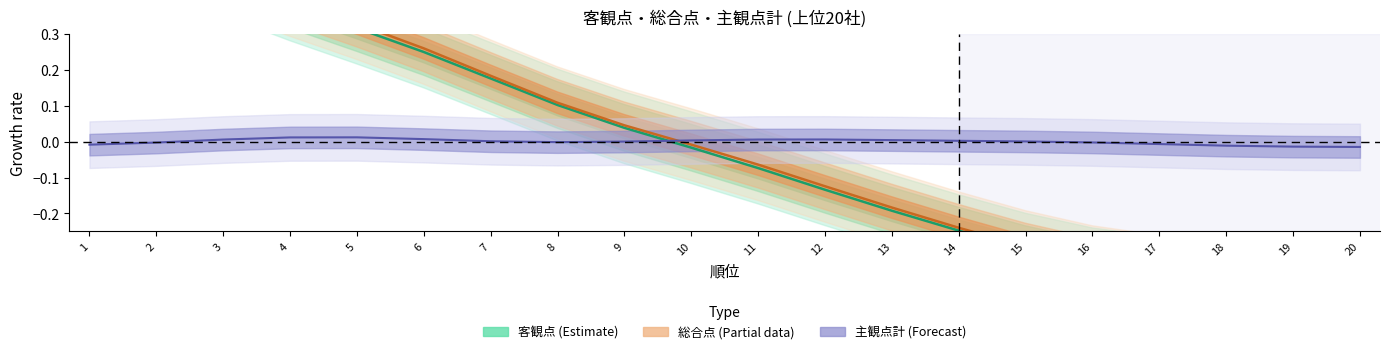

True or false: 総合点 and 客観点 cross at least once.

False